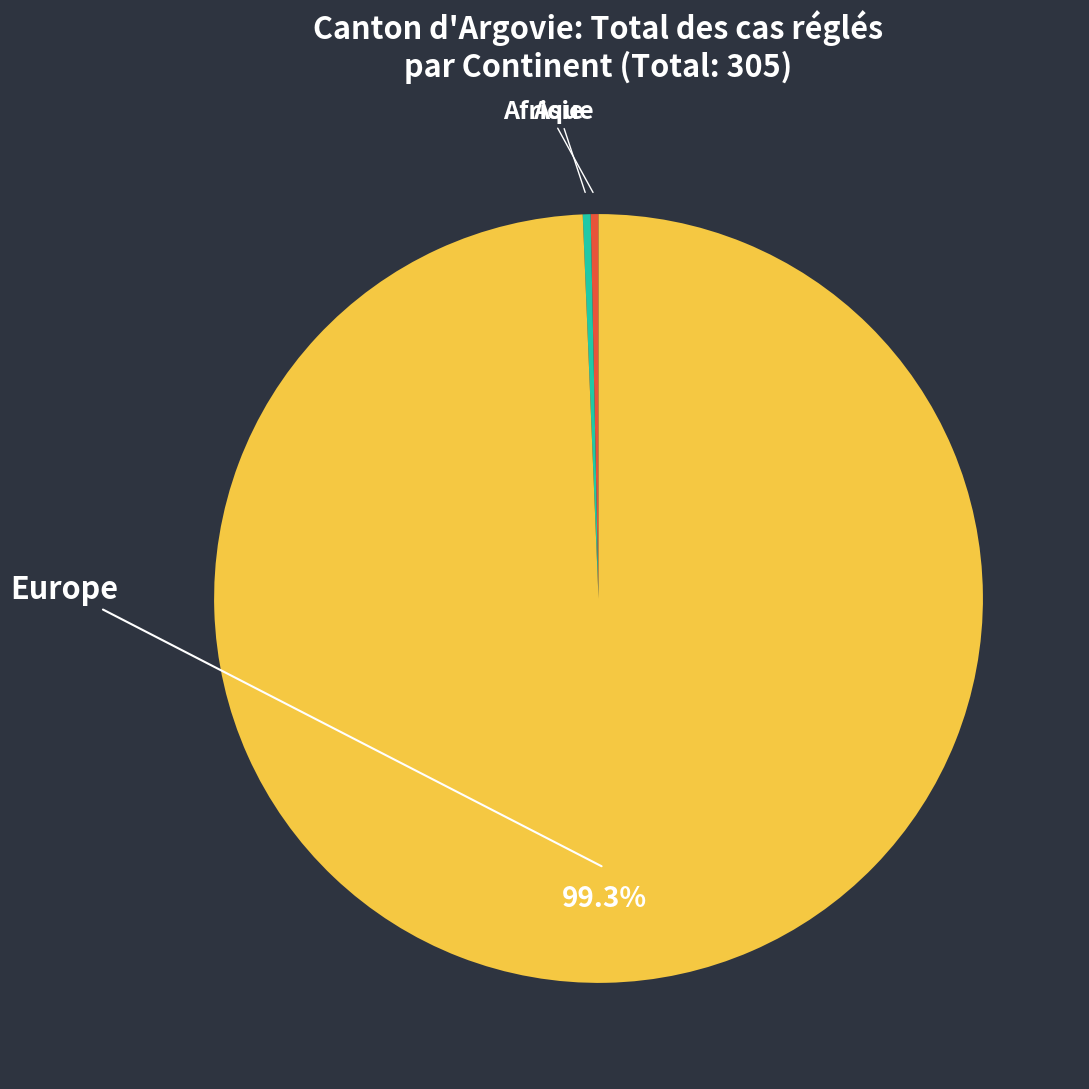

What is the largest slice in the pie chart?

Europe